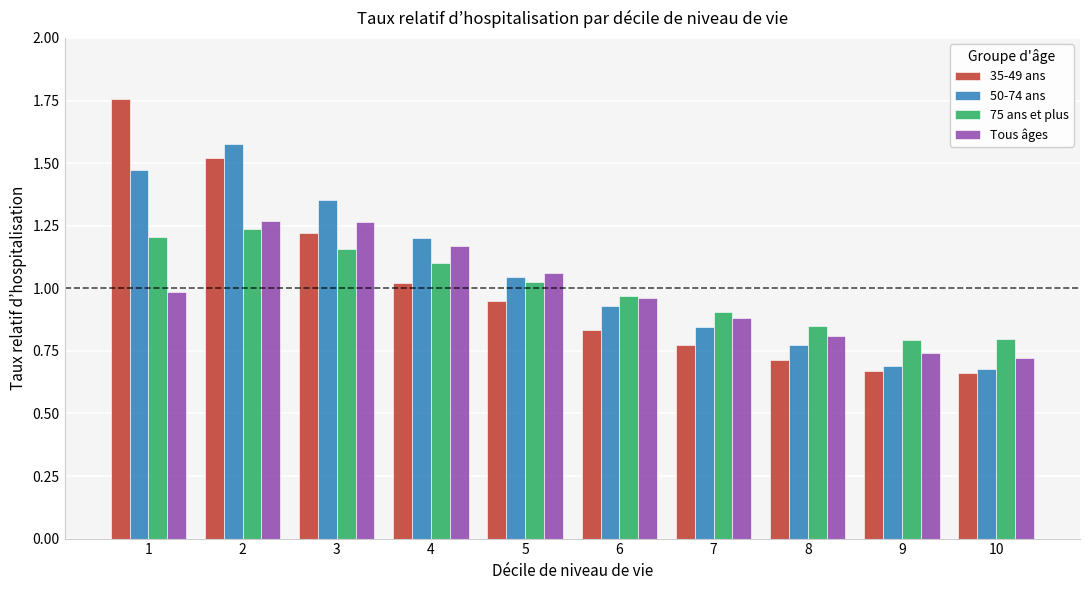

Are the bars horizontal?

No